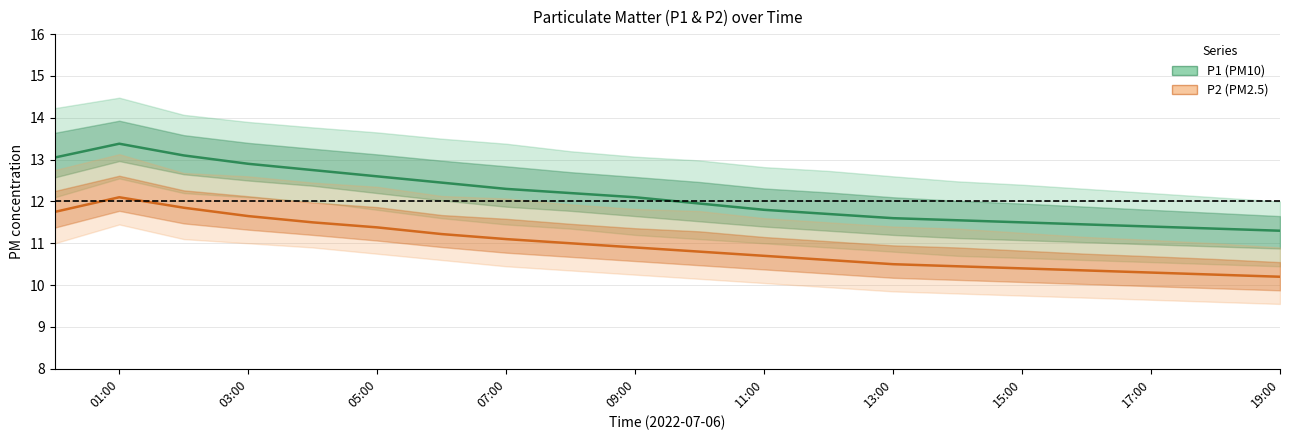

The P1 (PM10) series shows 7.8 at 13:00. True or false?

False